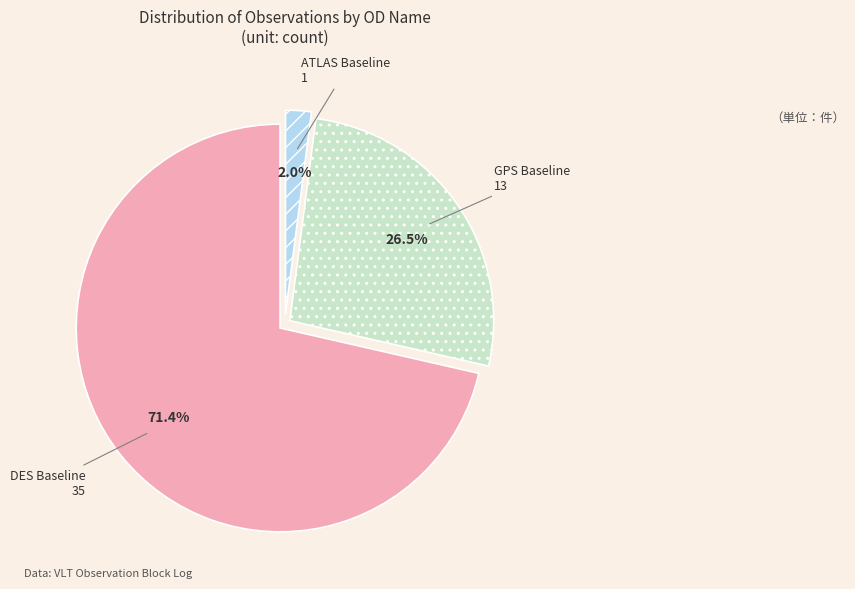

Is the sum of GPS Baseline and DES Baseline greater than half?

Yes